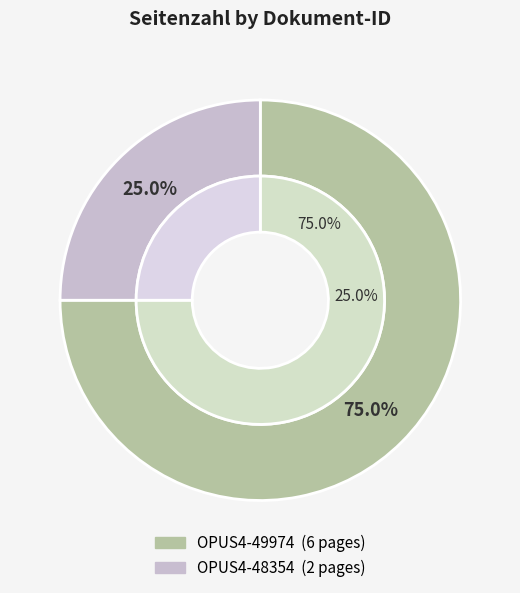

What is the change in value from OPUS4-49974 to OPUS4-48354?

-4